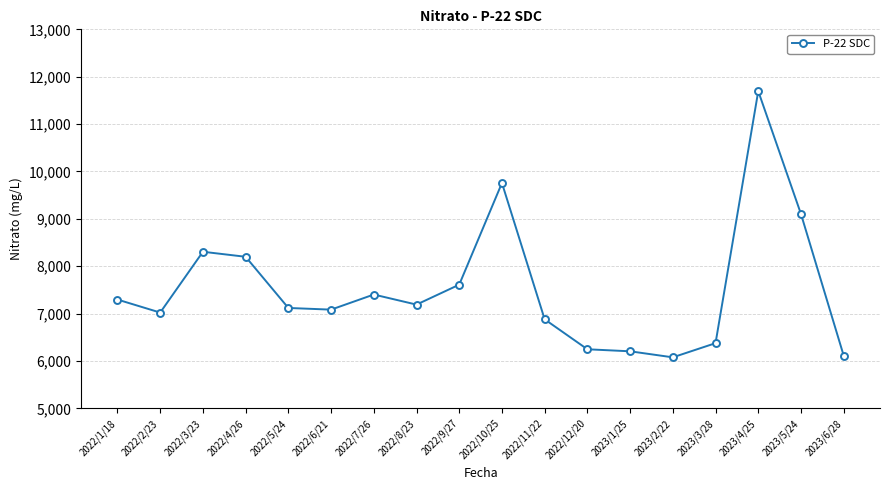

Which category has the highest value across all series?

2023/4/25